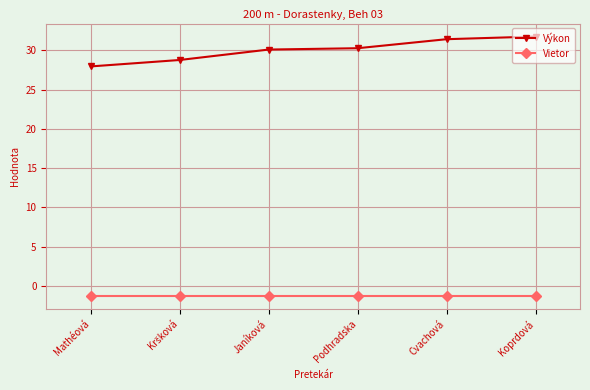

Rank the series by their maximum value, from lowest to highest.

Vietor, Výkon